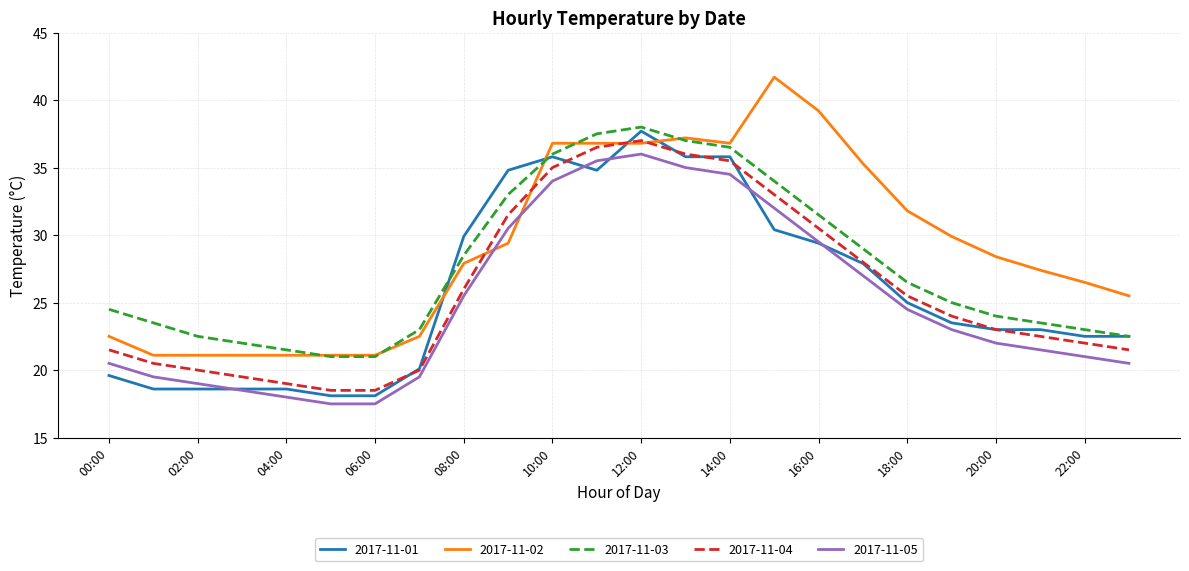

How many series are shown in this chart?

5